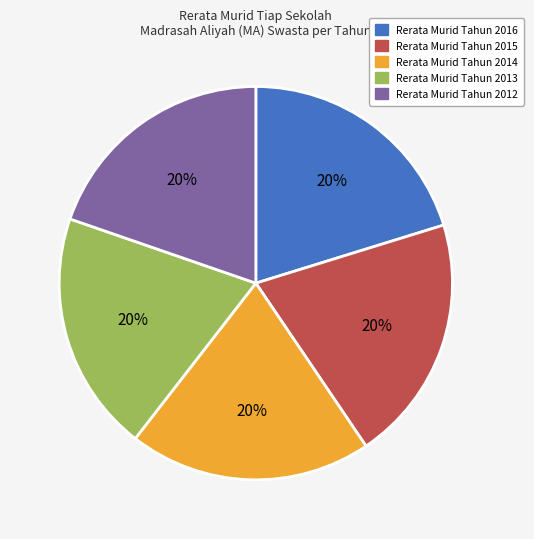

How many slices are in this pie chart?

5